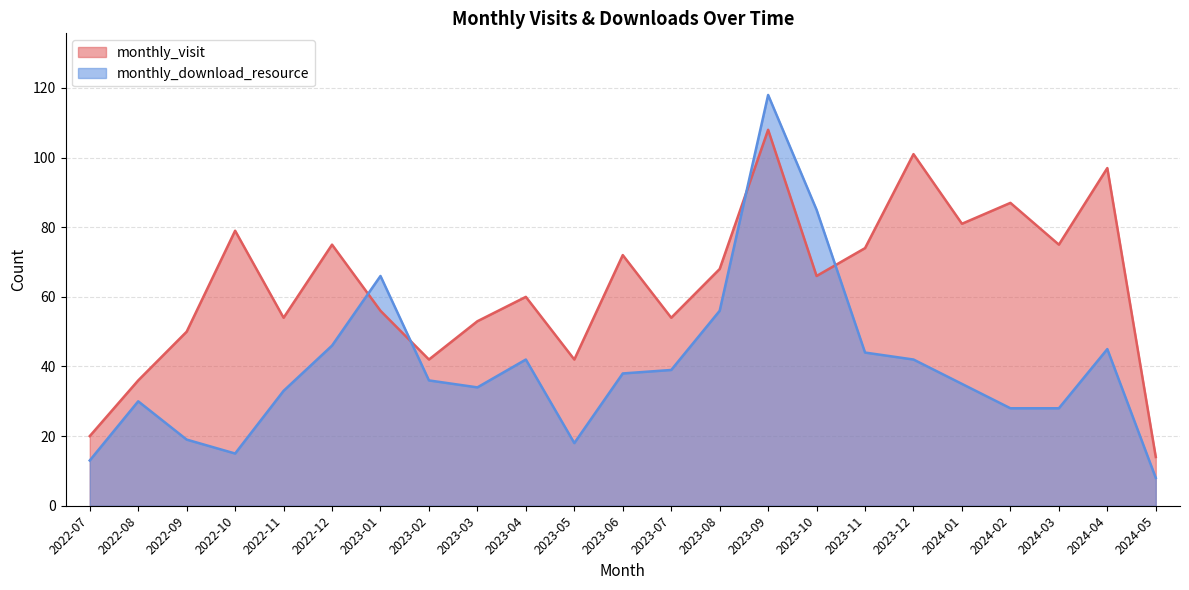

Which has a higher value, 2023-05 or 2023-04?

2023-04